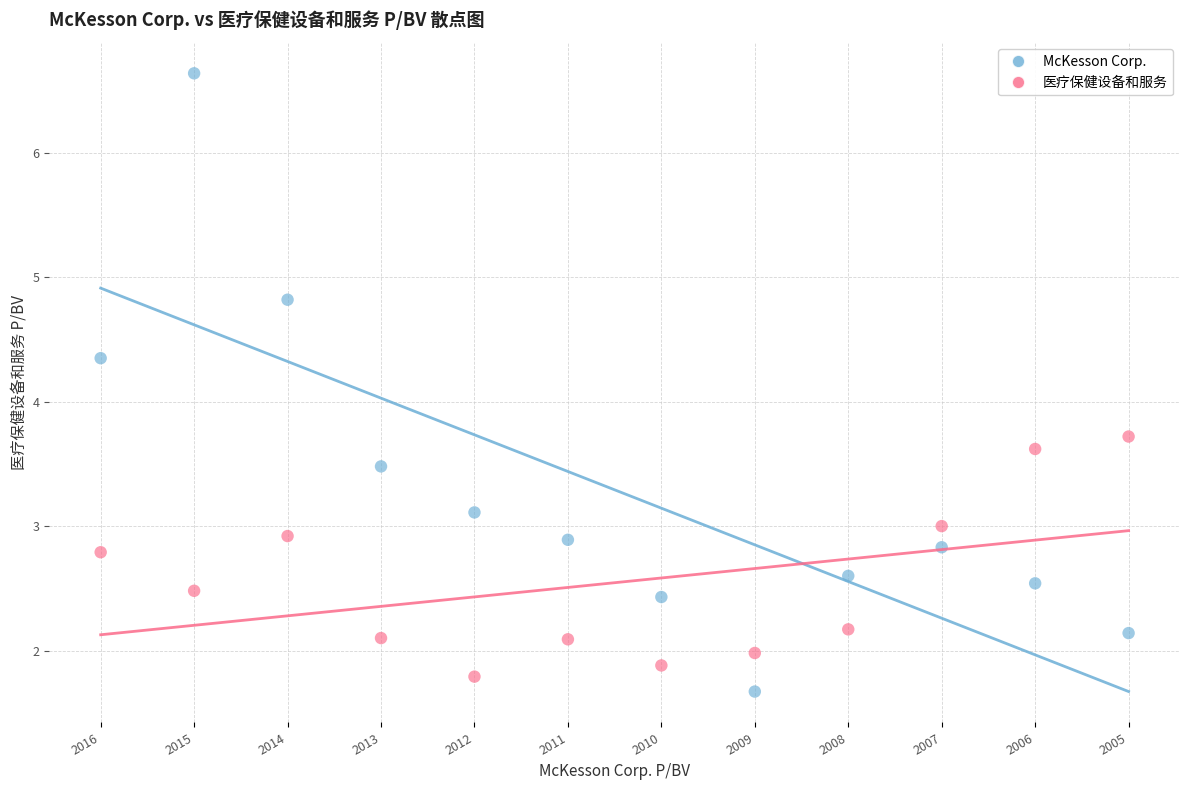

Which series reaches the maximum Y coordinate?

McKesson Corp.